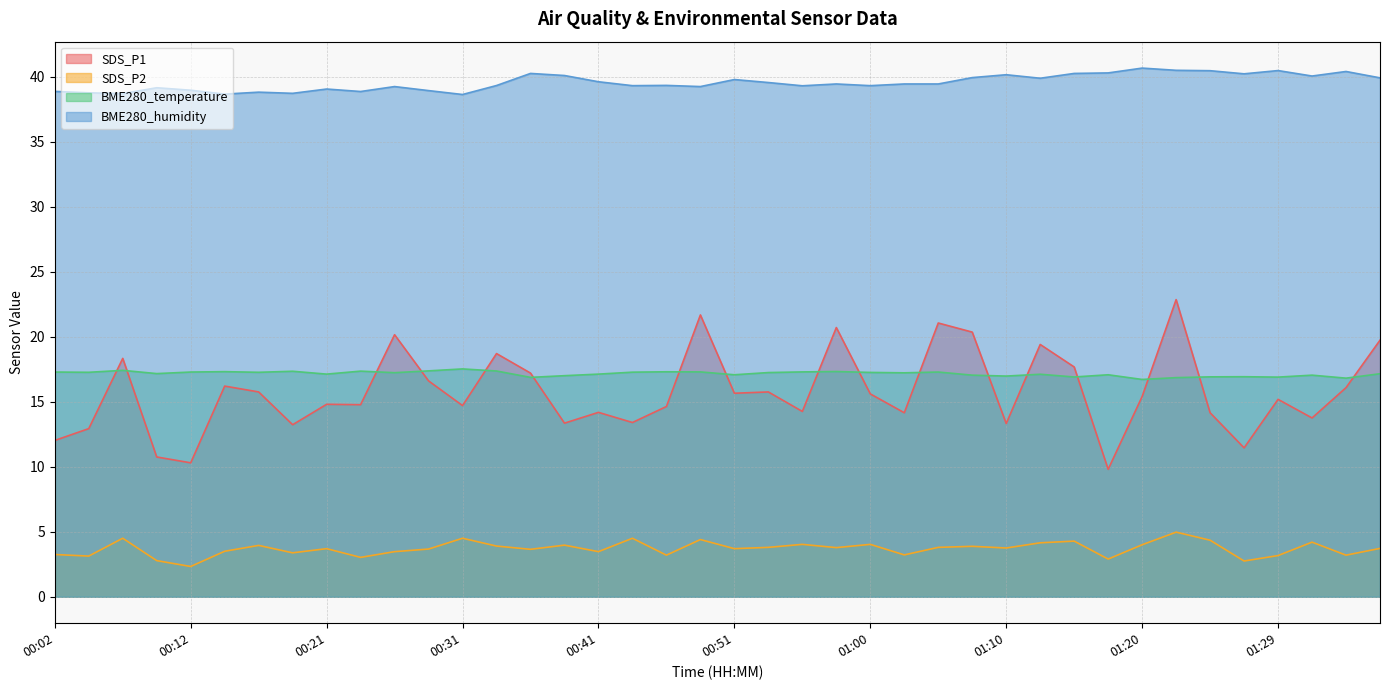

Which has a higher value, 01:12 or 00:55?

01:12